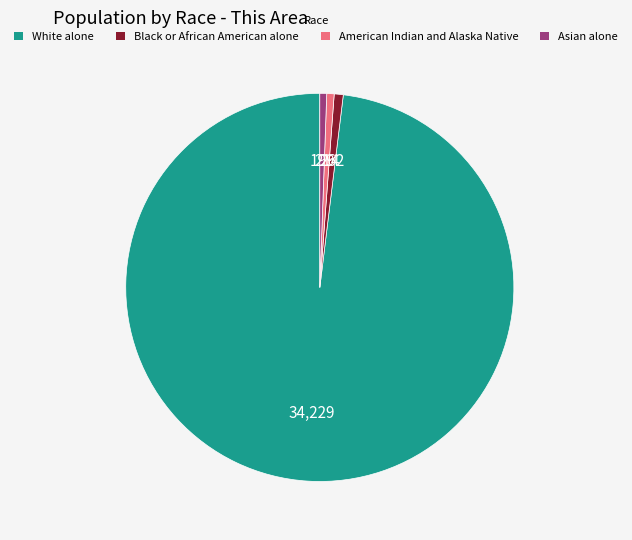

Which category has the biggest portion of the pie?

White alone